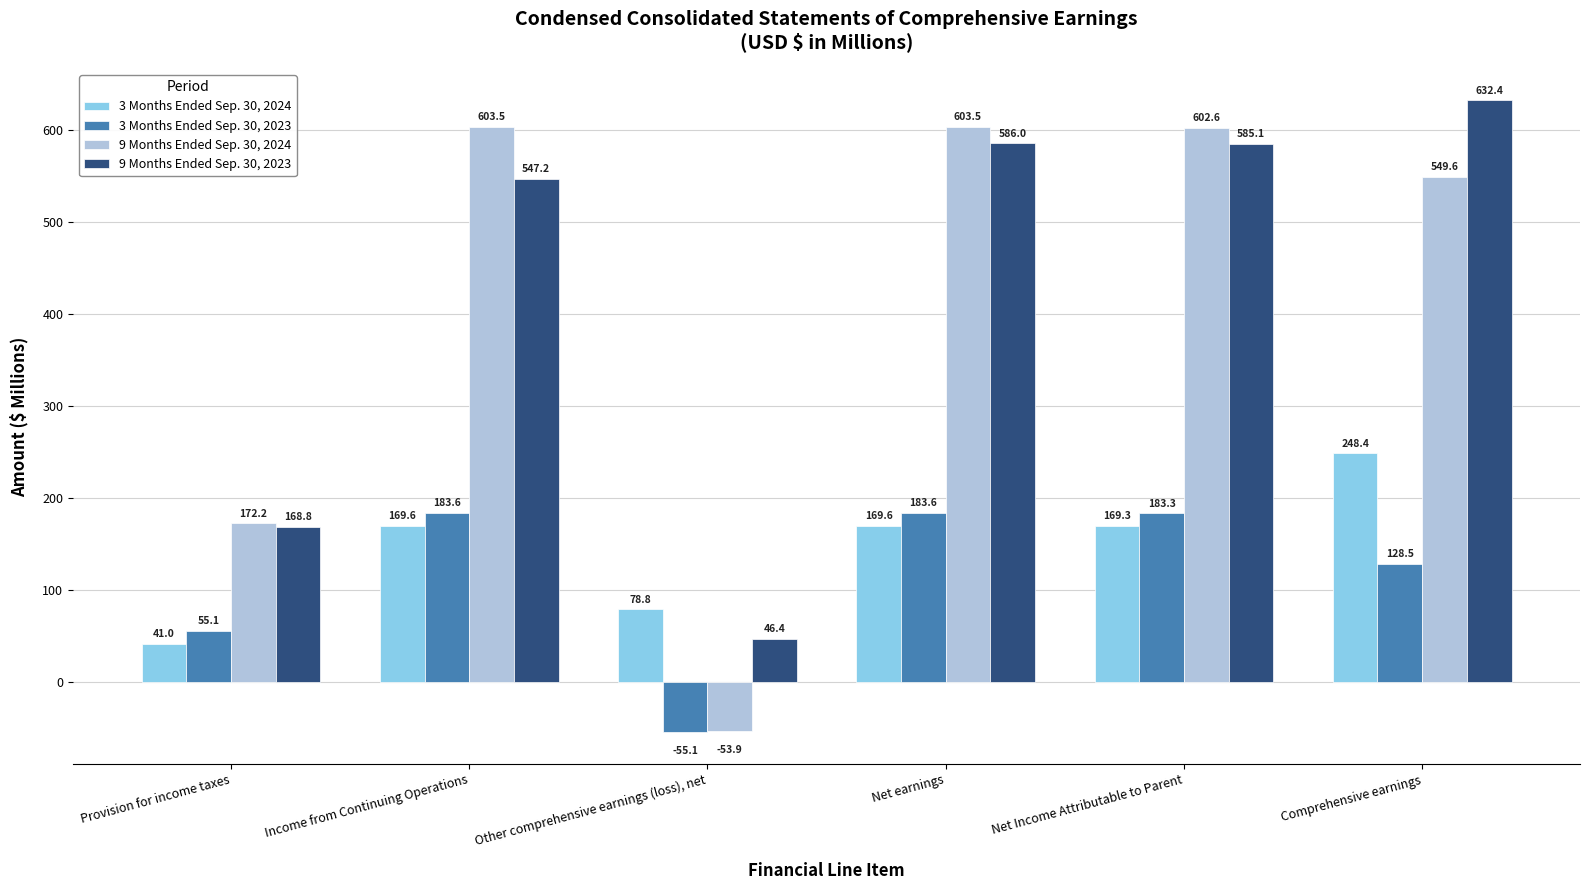

How many bars are there in total?

24